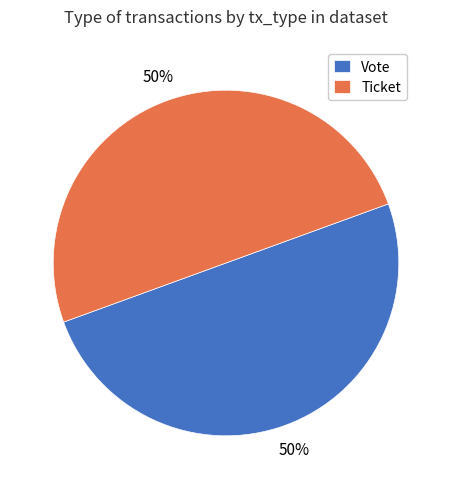

To the nearest percent, what is the average slice percentage?

50%